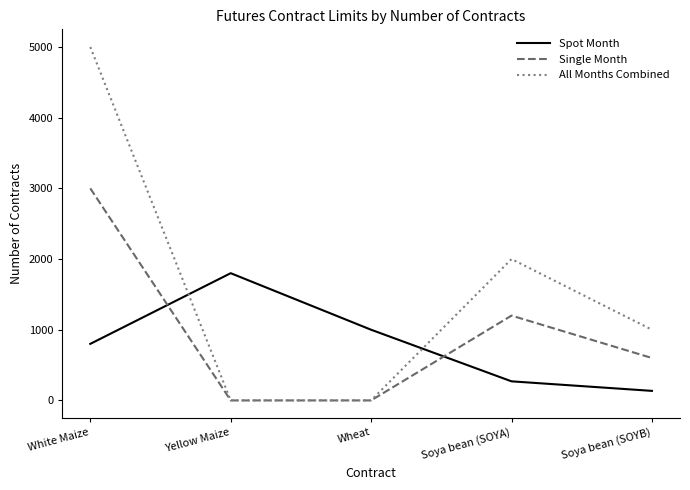

What is the total value across all series at White Maize?

8800